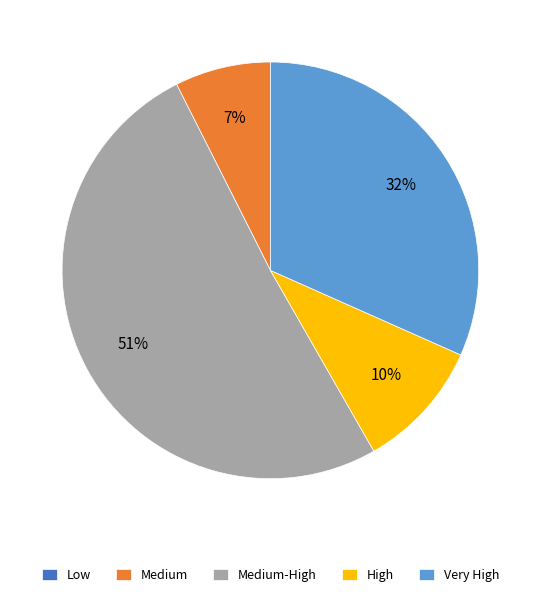

True or false: Medium accounts for 7% of the total.

True